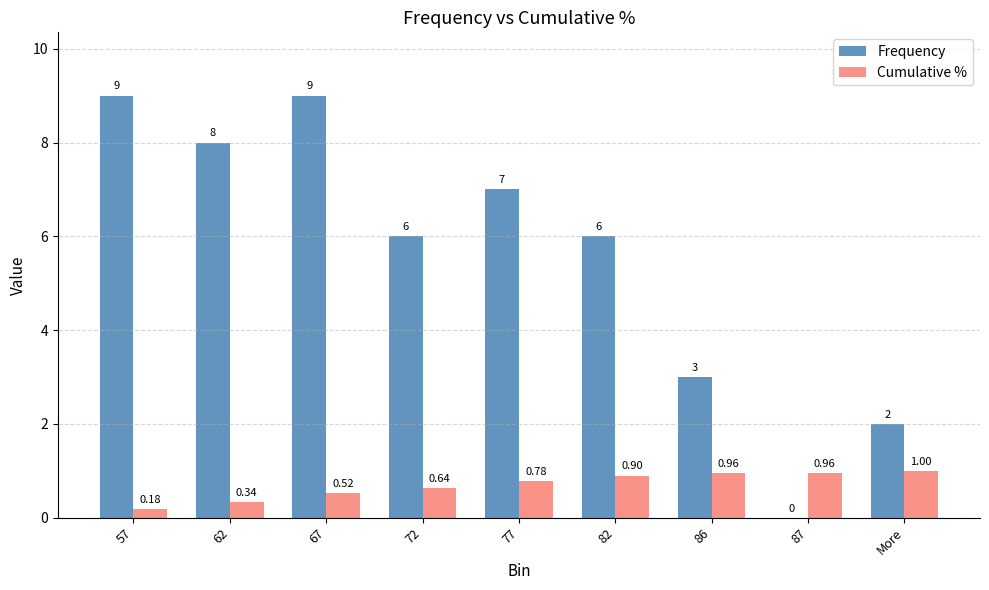

Between 72 and 86, which series saw the biggest shift?

Frequency